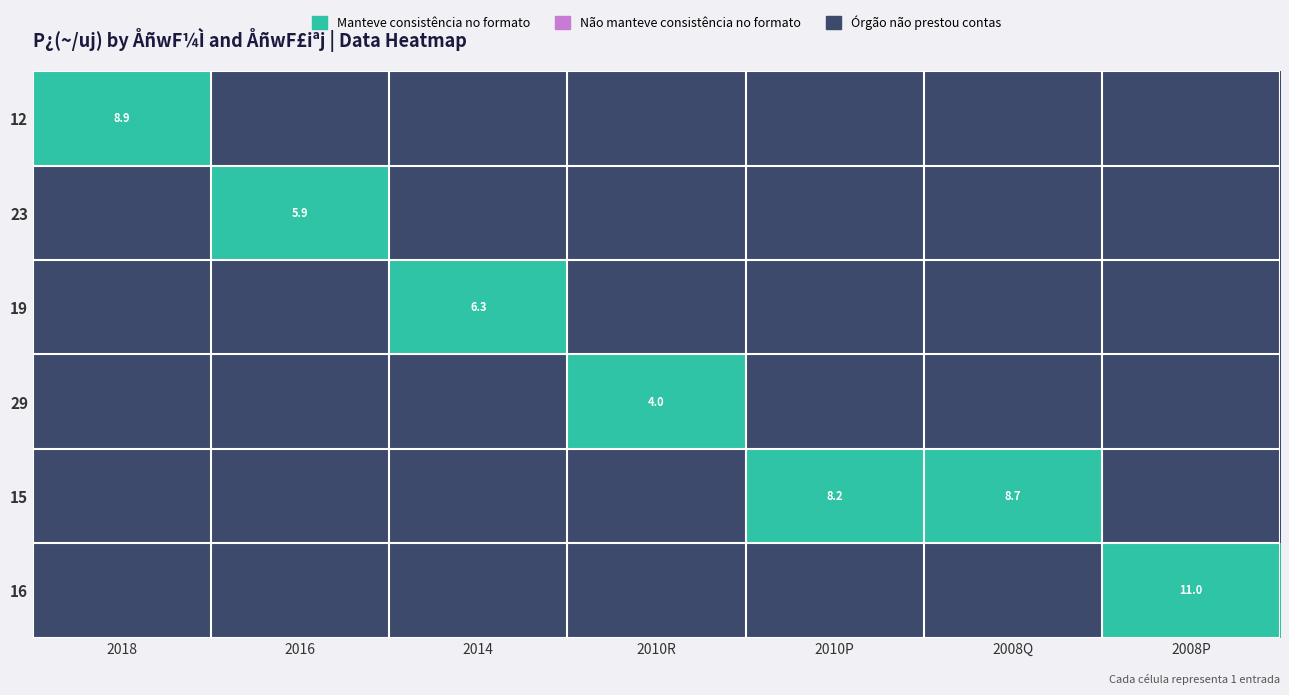

How many distinct data groups are displayed?

6